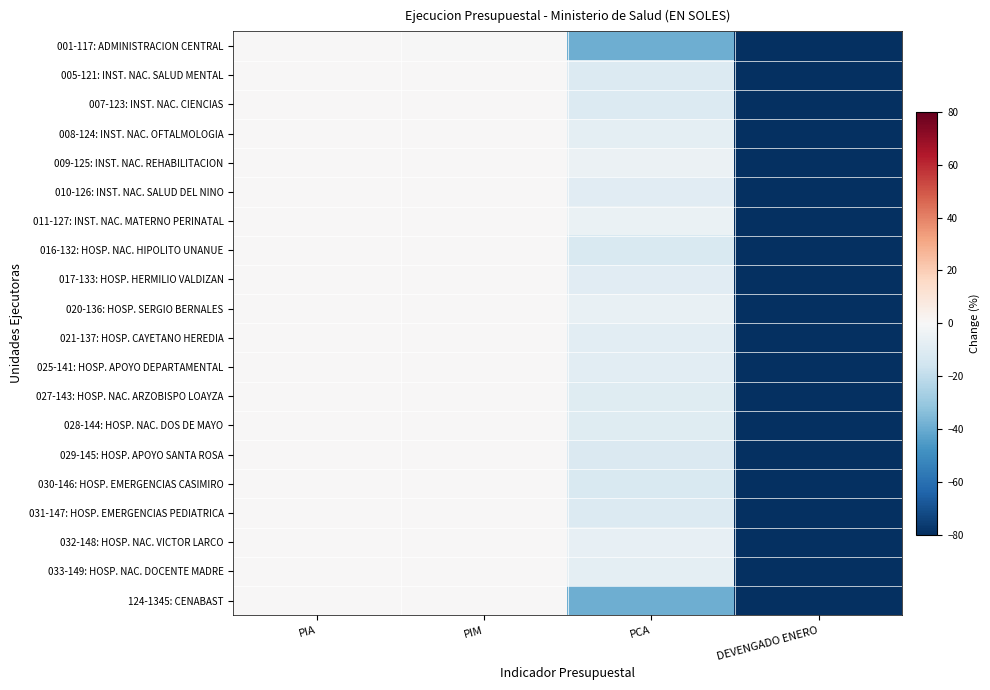

At which category is the sum across all series the highest?

PIM